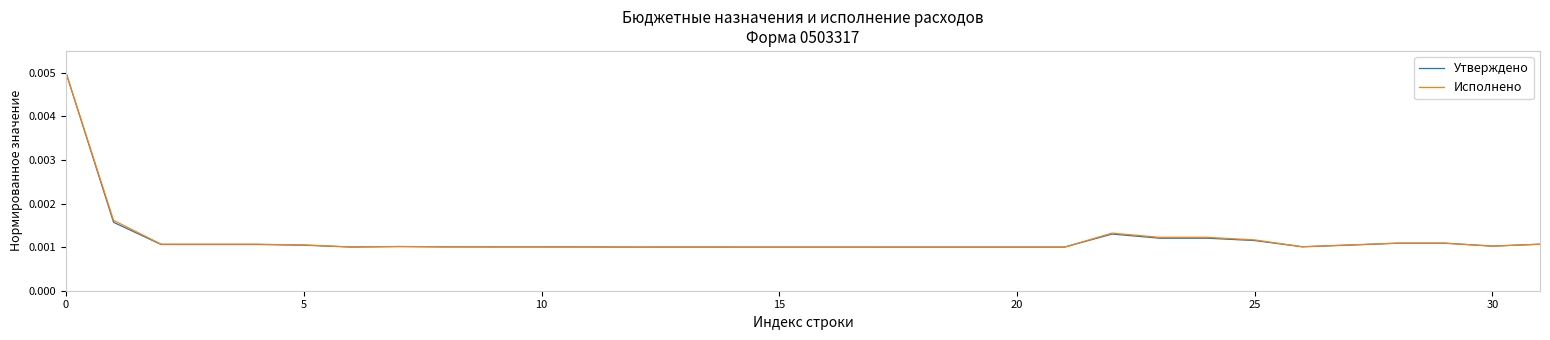

How many lines are shown in the chart?

2